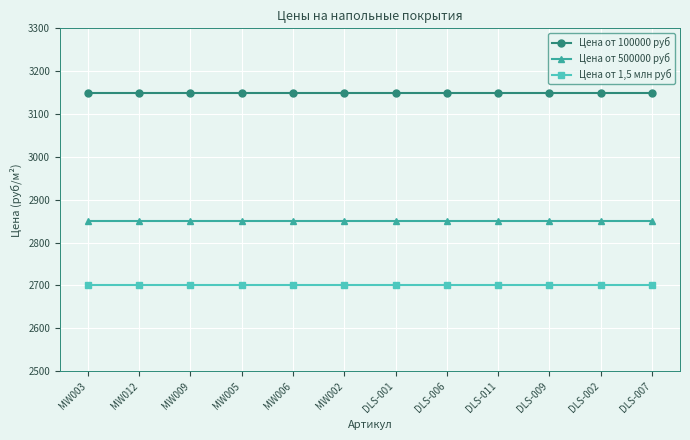

What is the label of the 11th point from the right?

MW012